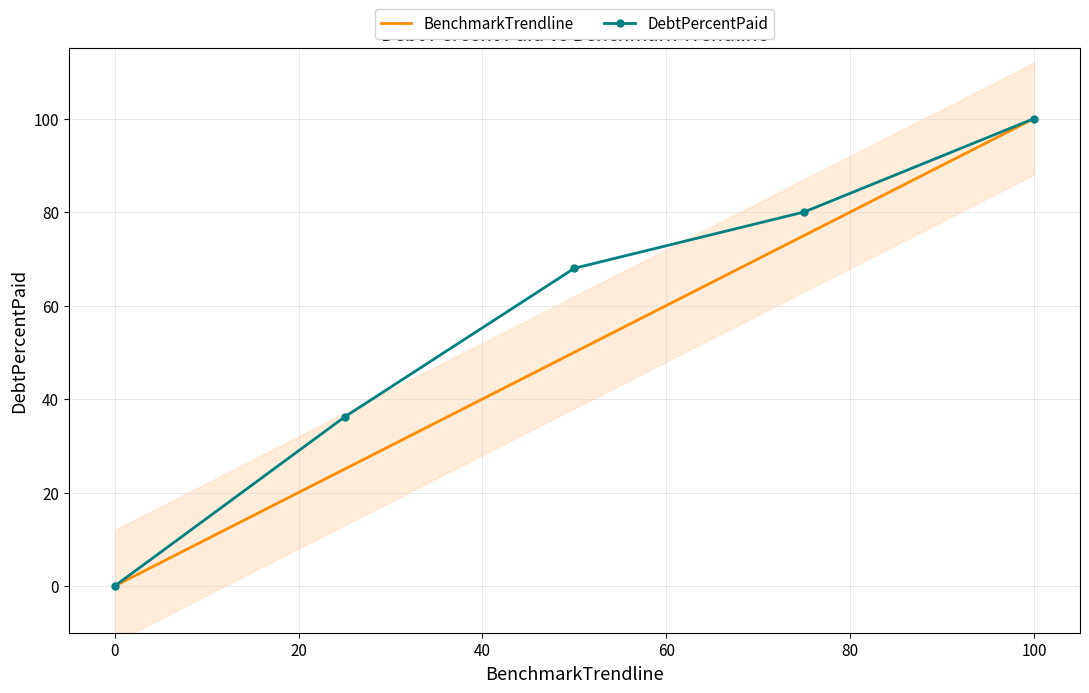

What are all the series names shown in the legend?

BenchmarkTrendline, DebtPercentPaid